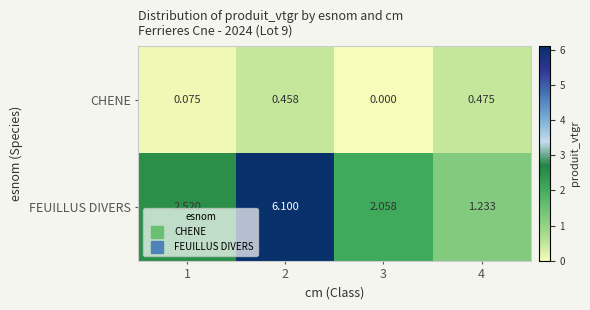

How many values in the FEUILLUS DIVERS series are below 2?

1